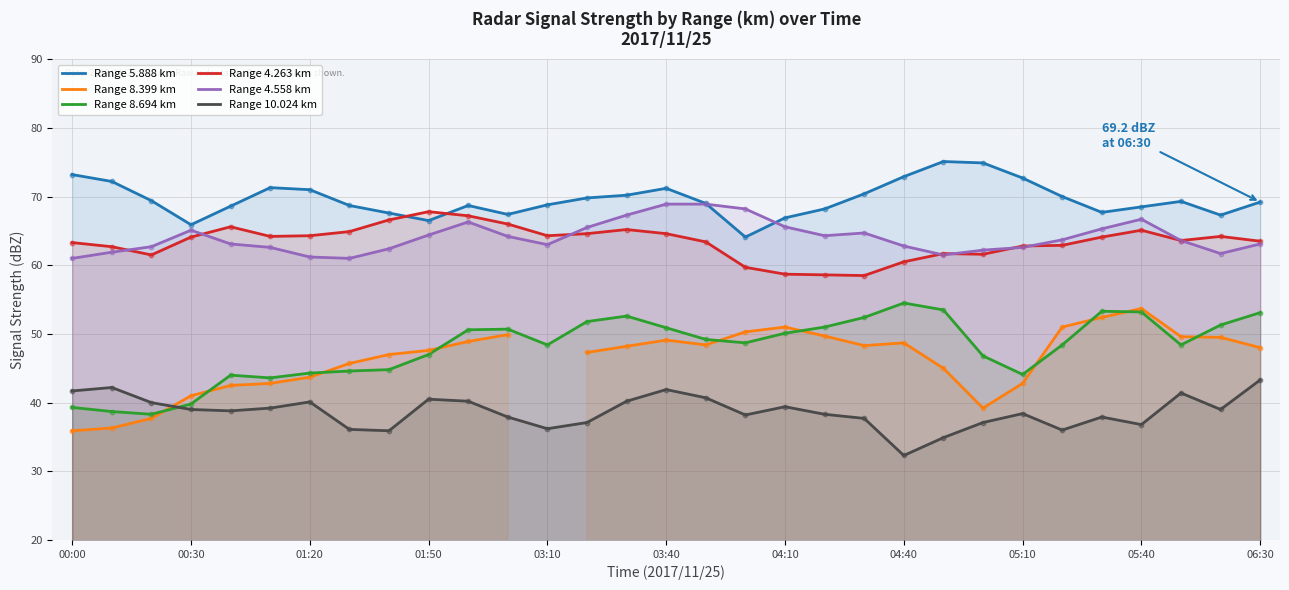

Which series reaches the minimum Y coordinate?

Range 10.024 km